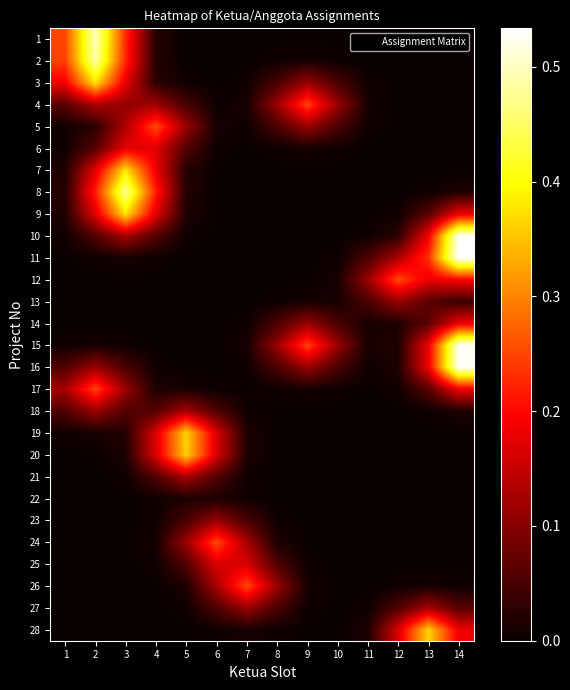

At how many categories does at least one series exceed 0?

14